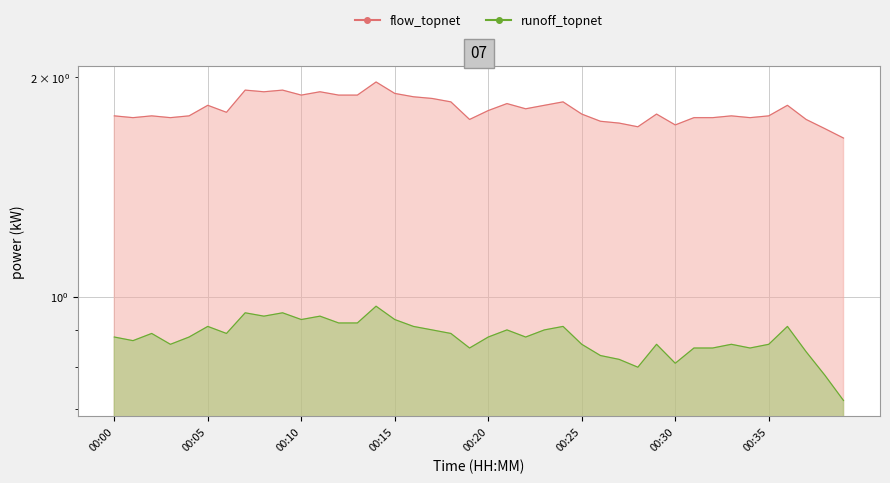

Which series has the widest spread of values?

flow_topnet